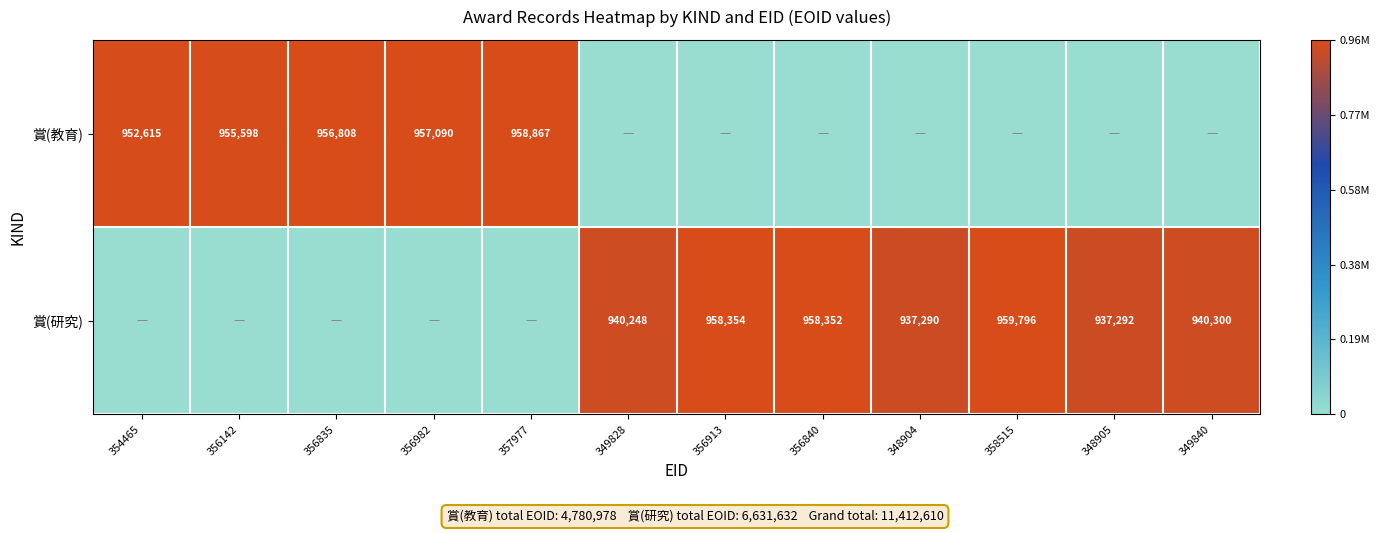

Is it true that 賞(教育) equals 1359420 at 356142?

False